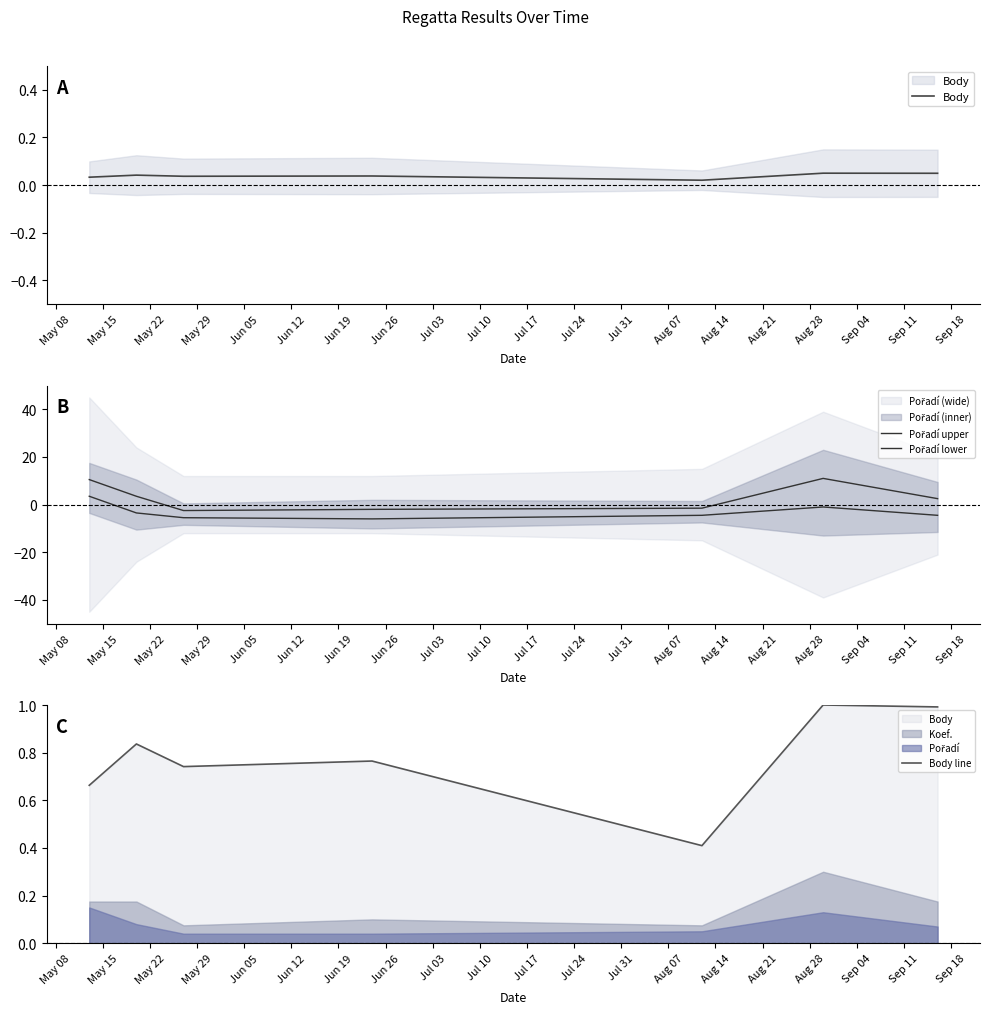

Does the chart display data point markers on the line(s)?

No